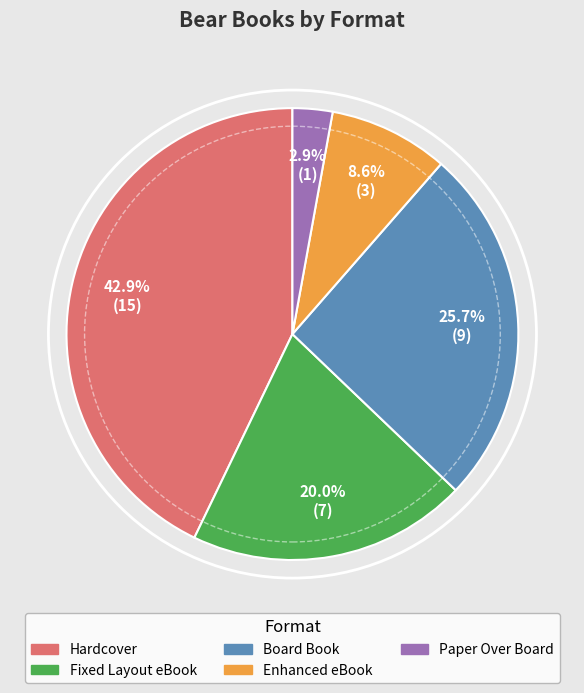

Rank the categories by value from lowest to highest.

Paper Over Board, Enhanced eBook, Fixed Layout eBook, Board Book, Hardcover